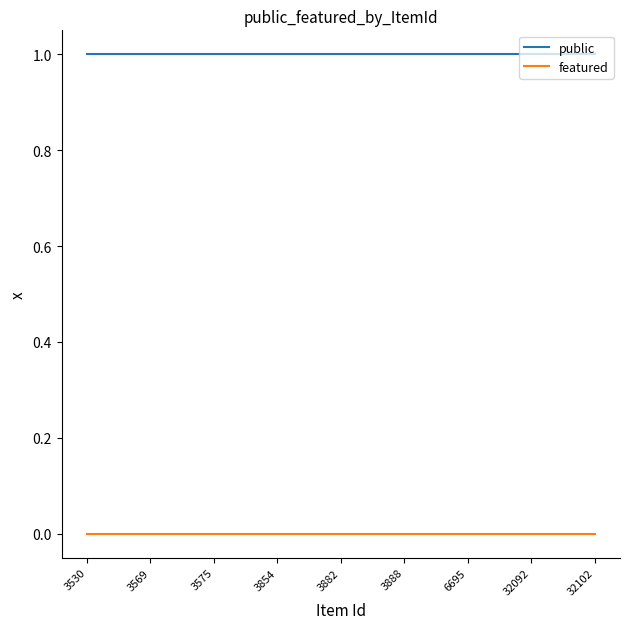

Count the number of data series in this chart.

2